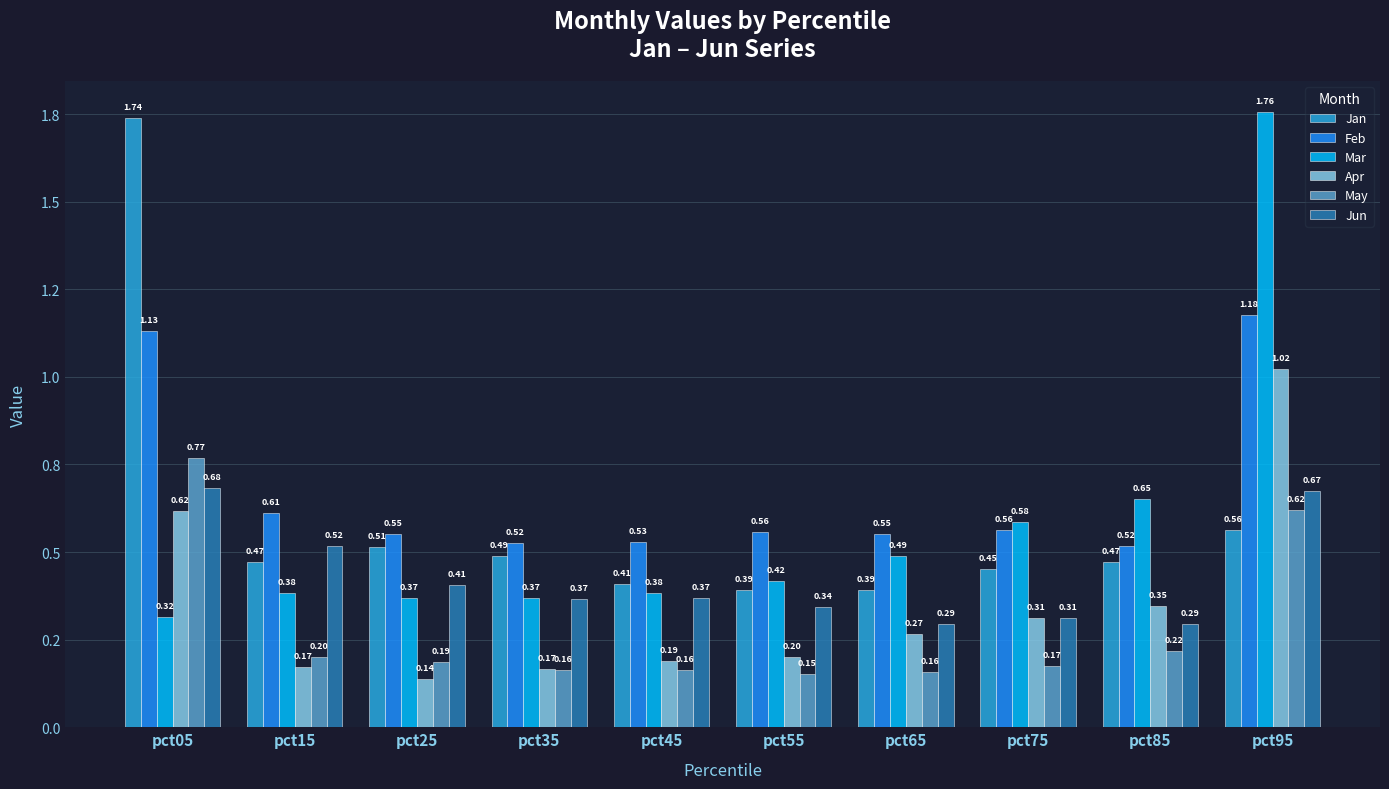

Are the bars horizontal?

No